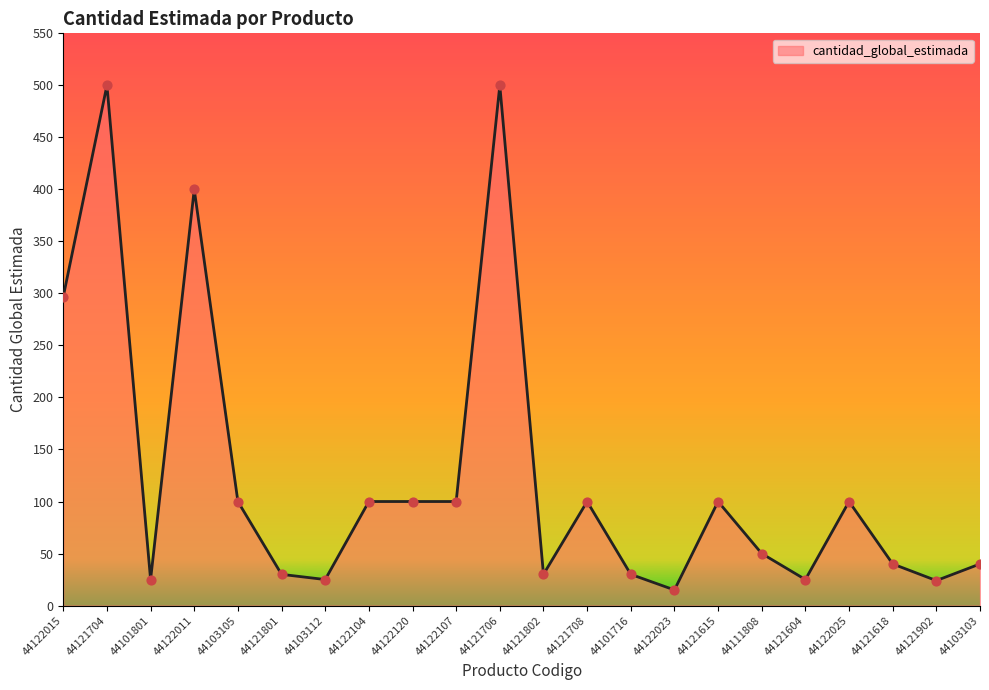

Between 44121801 and 44103112, which is larger?

44121801